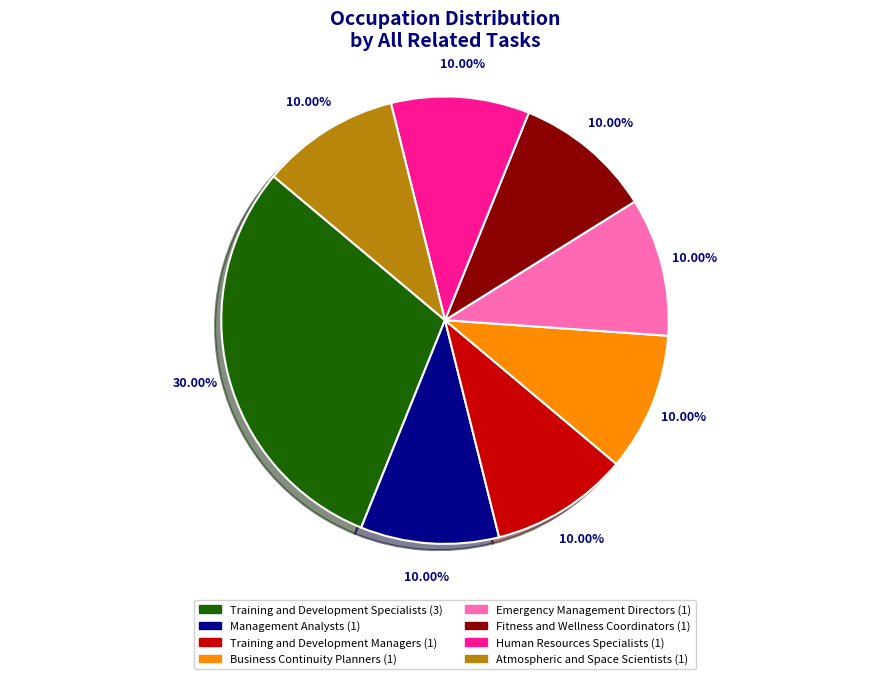

Does any single category account for the majority?

No